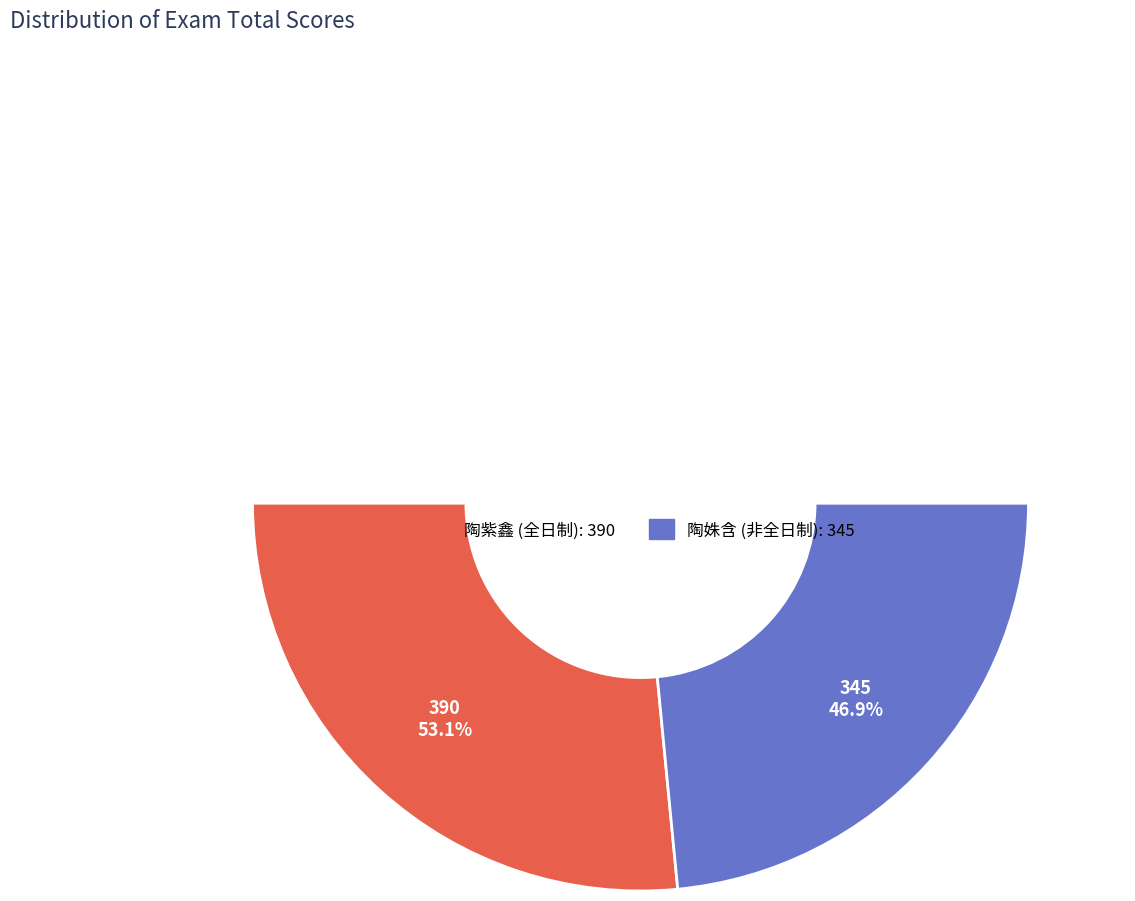

Which slice is the smallest?

陶姝含 (非全日制)